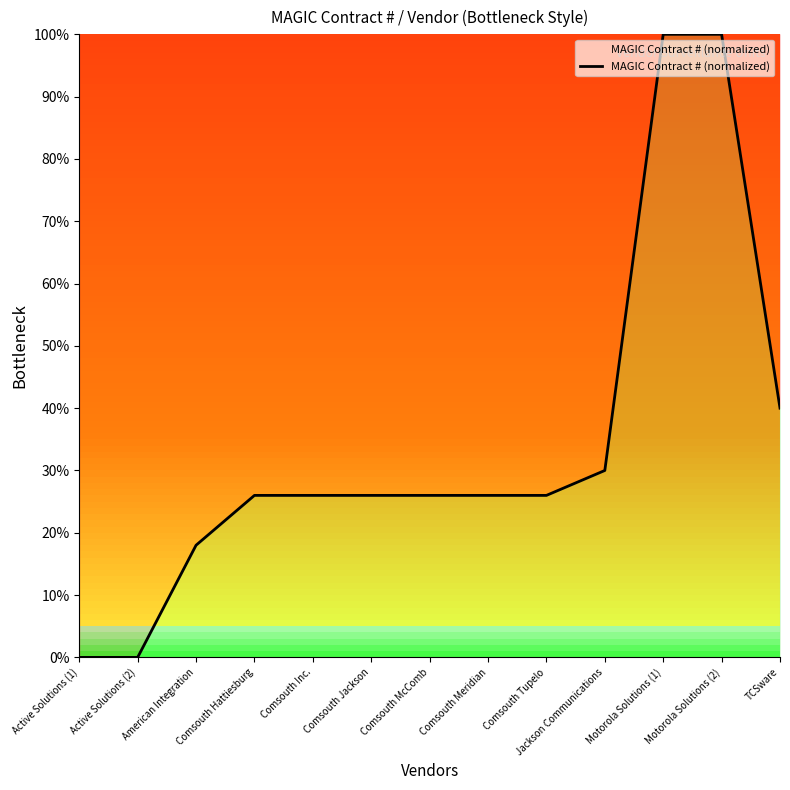

True or false: the data shows 100 at Motorola Solutions (1).

True